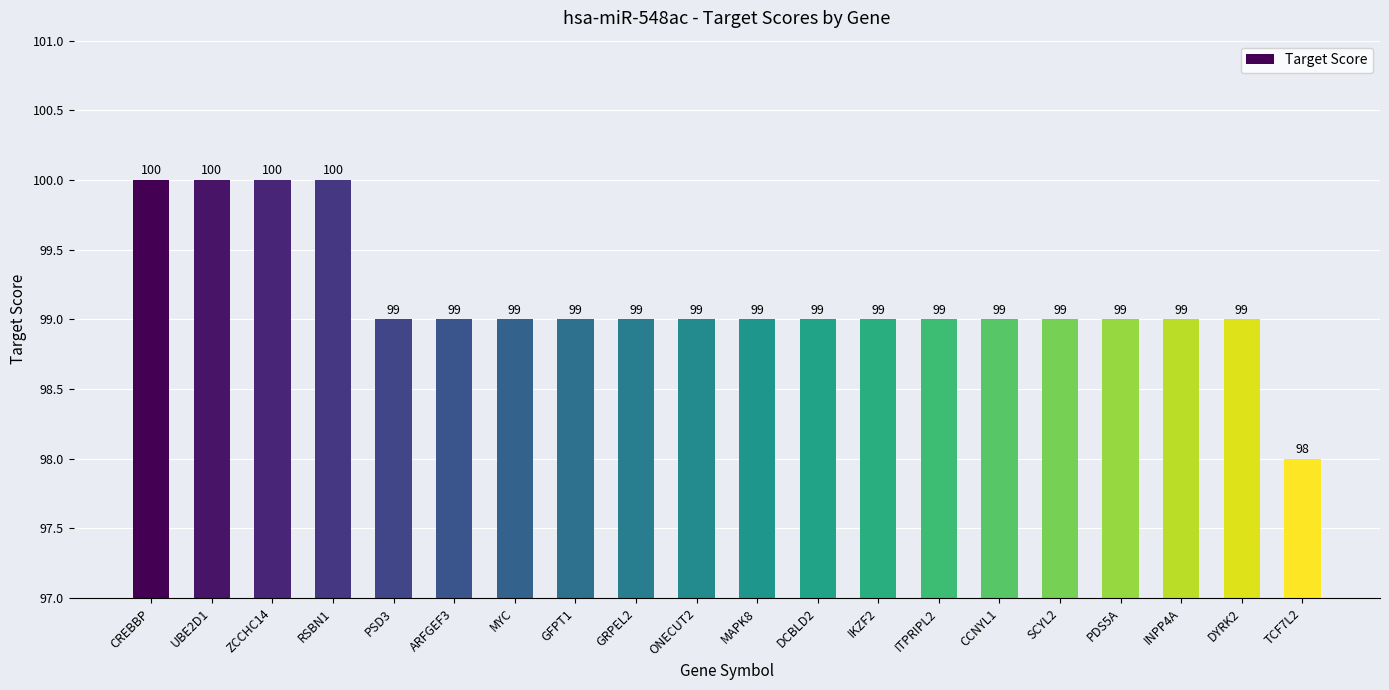

What is the approximate value at CCNYL1?

99